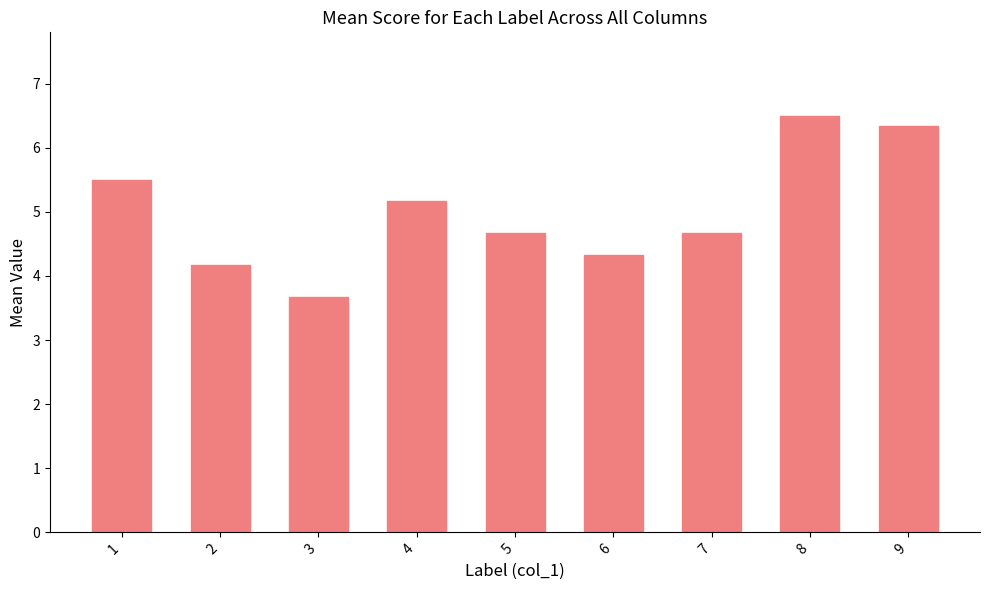

What is the sum of all values?

45.0